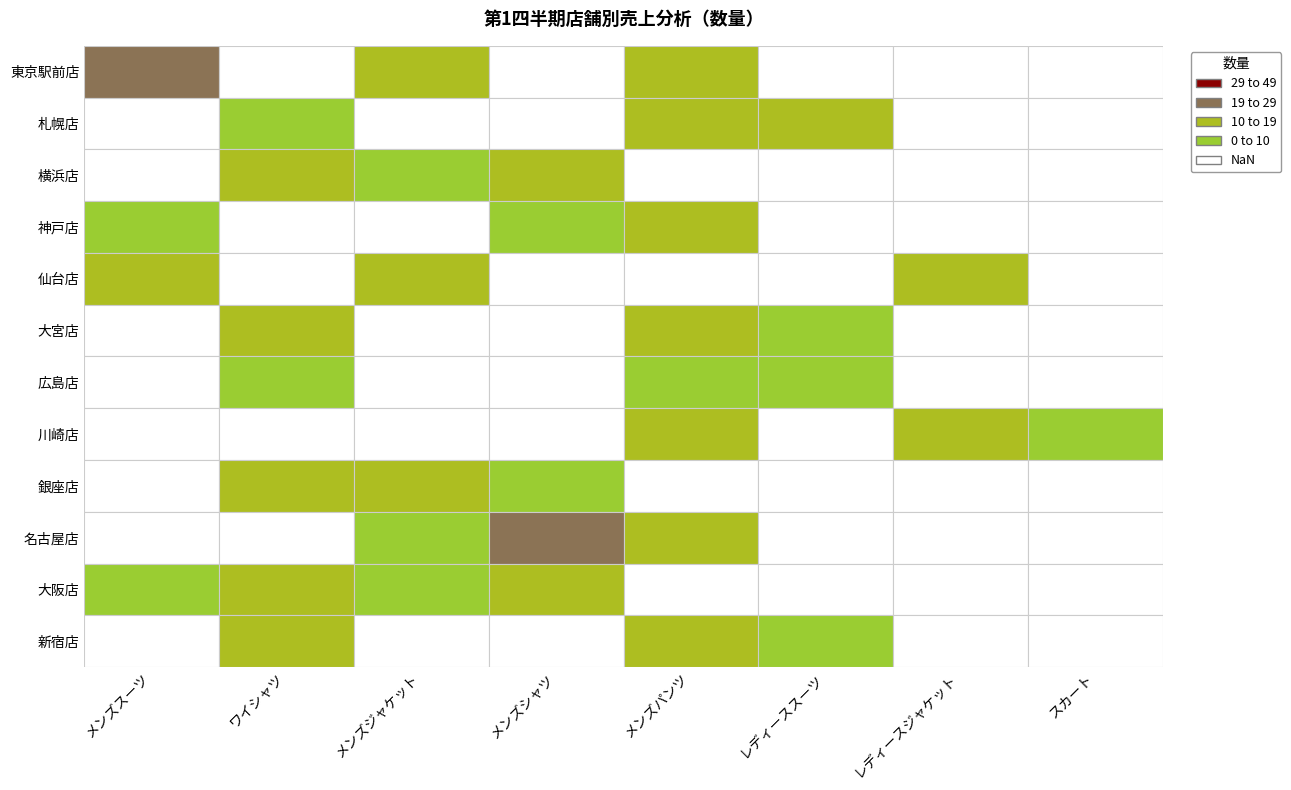

Between メンズスーツ and メンズジャケット, which is larger?

メンズスーツ